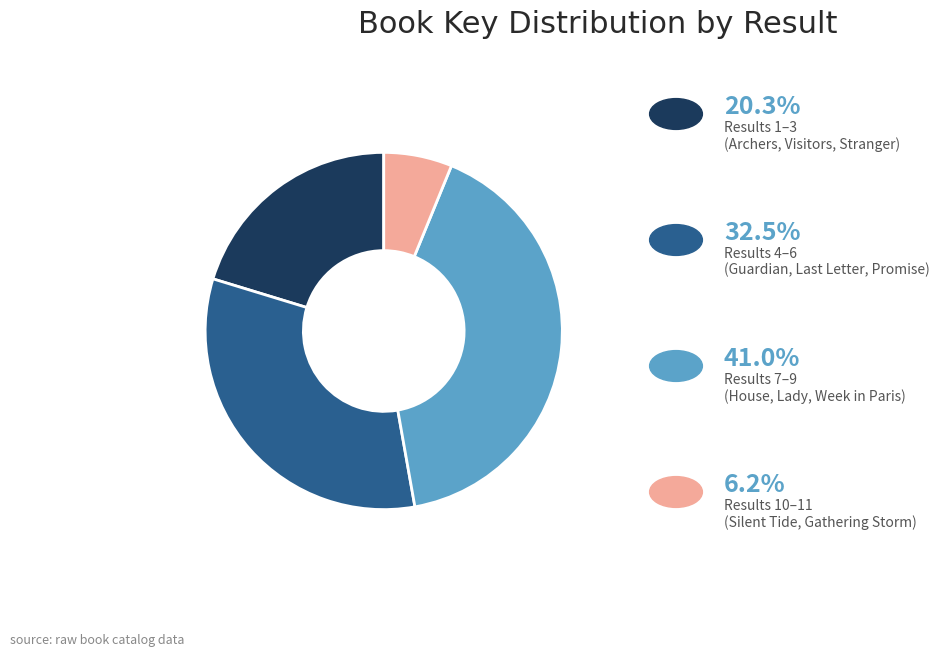

Is there any slice that represents more than half of the pie?

No